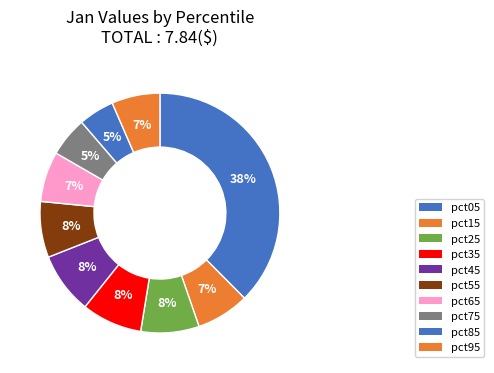

To the nearest percent, what is the combined percentage of pct25 and pct95?

14%